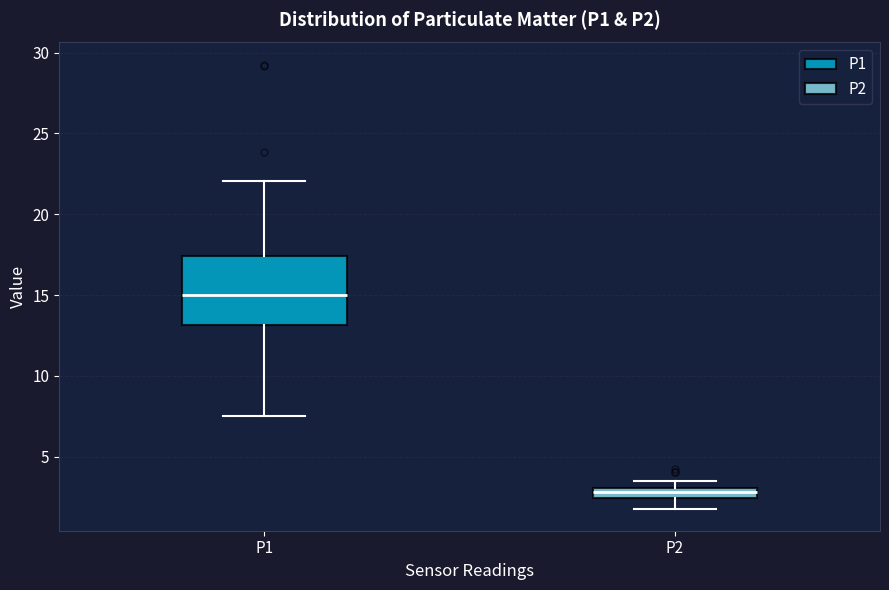

Which box's median line is the lowest?

P2